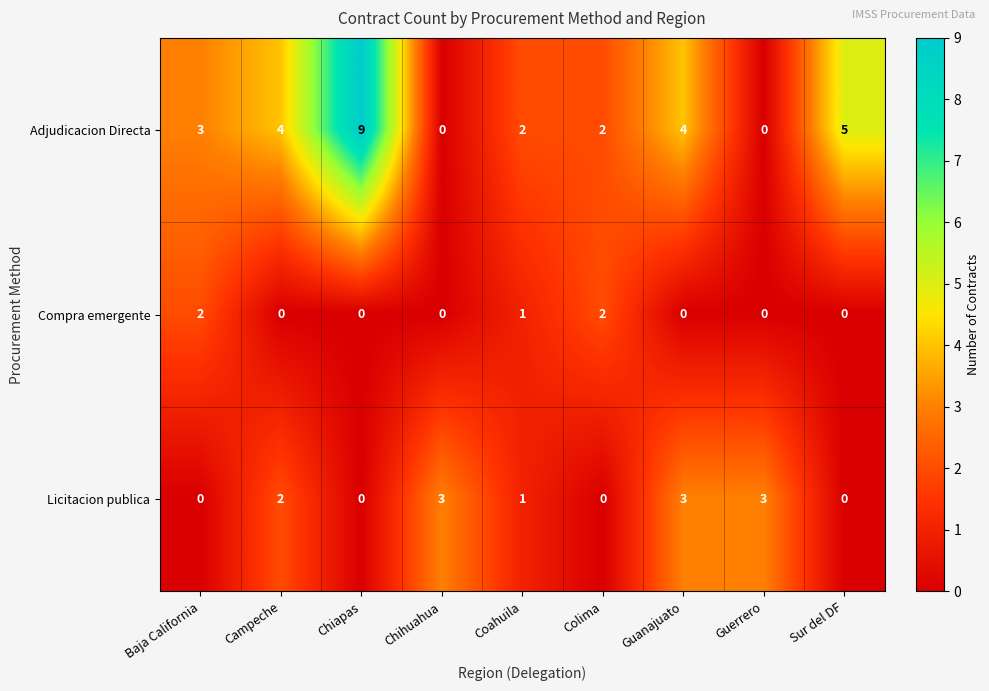

How many values in the Compra emergente series exceed 0?

3